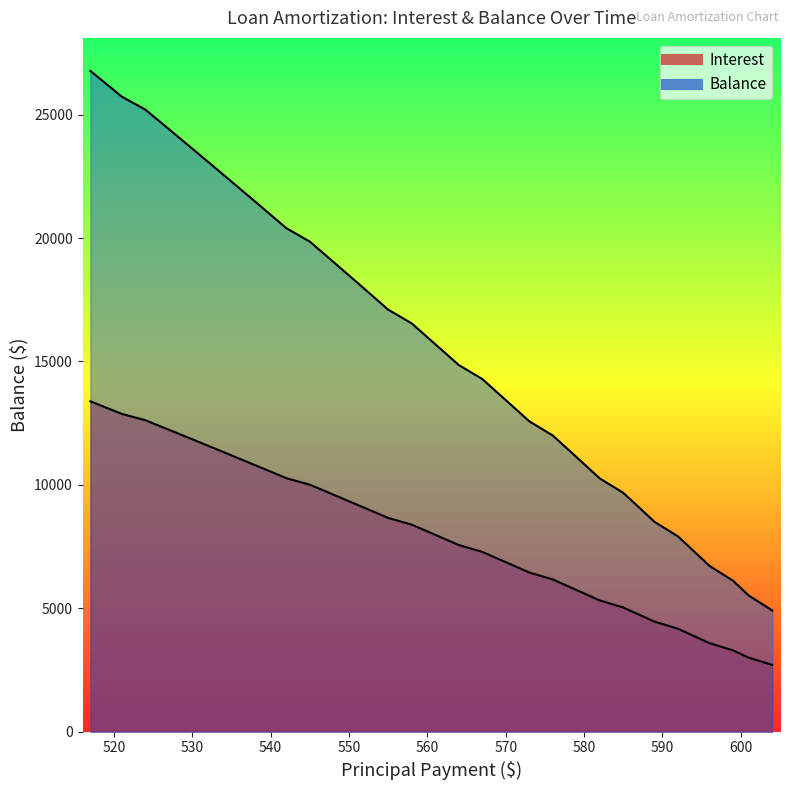

True or false: Interest and Balance intersect in this chart.

False